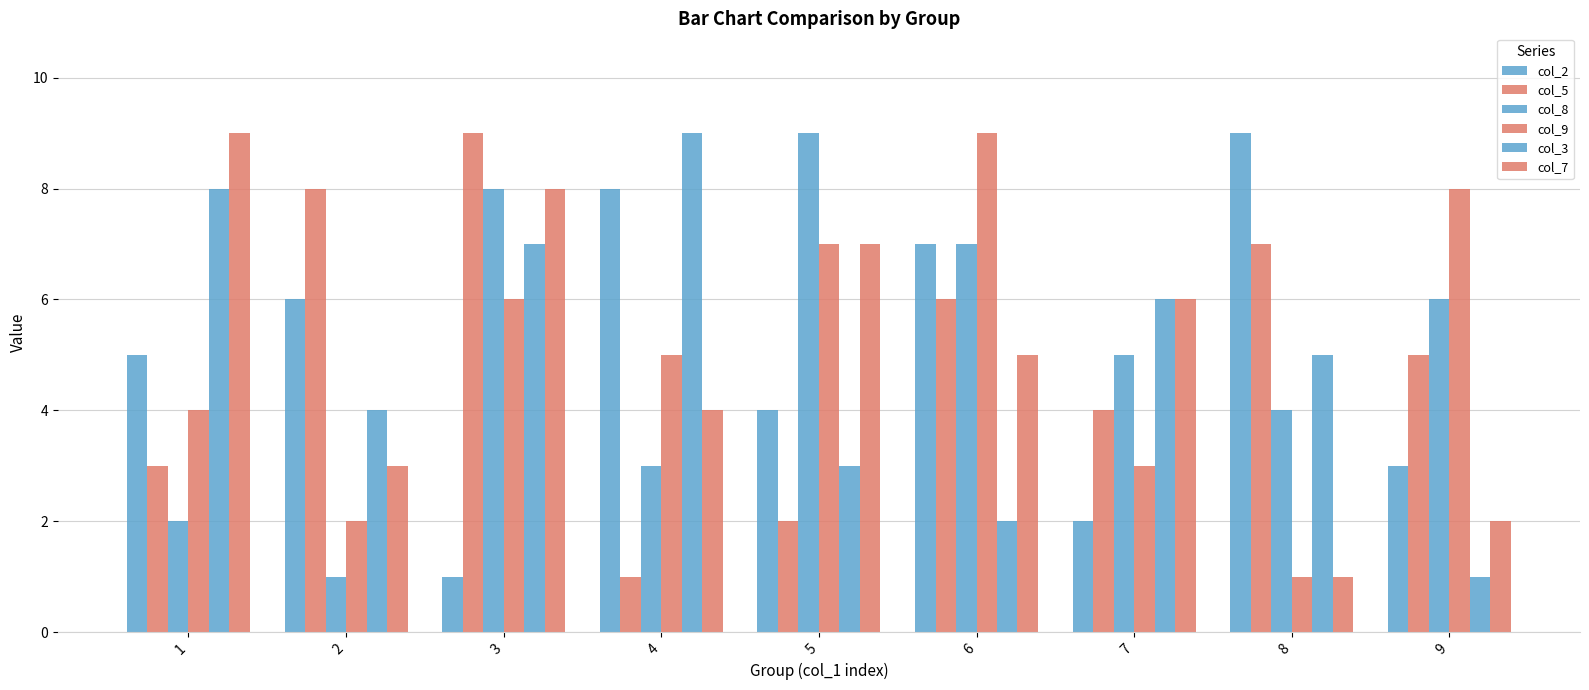

Does the chart contain any negative values?

No